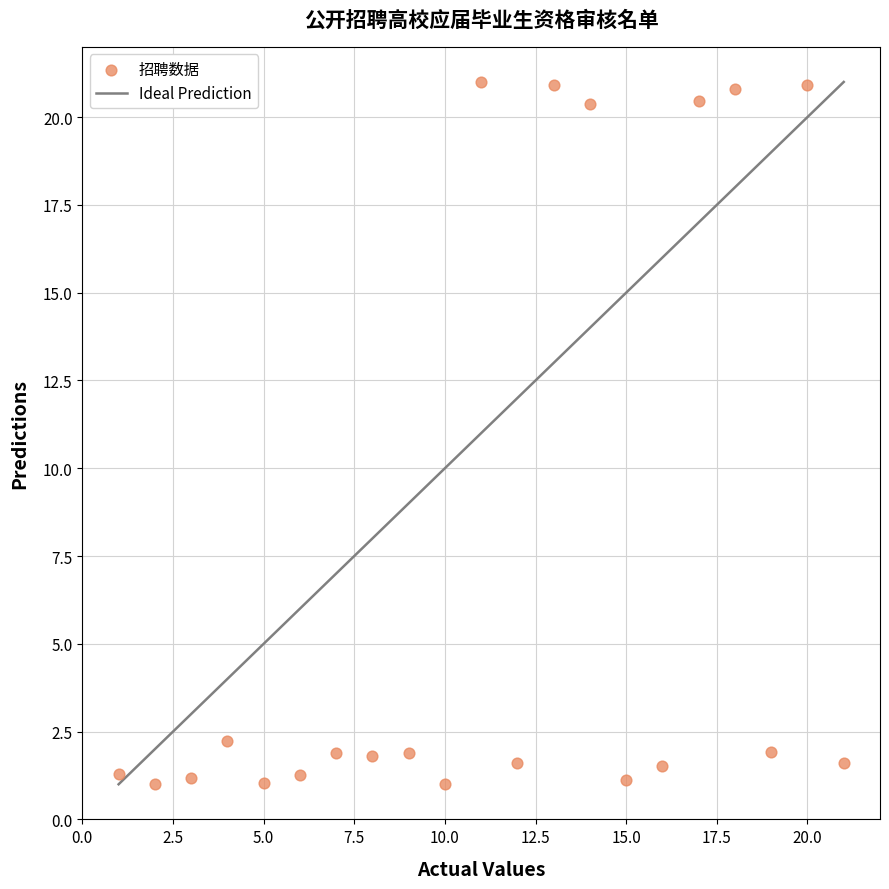

What Y value in the scatter plot is closest to 11?

2.2